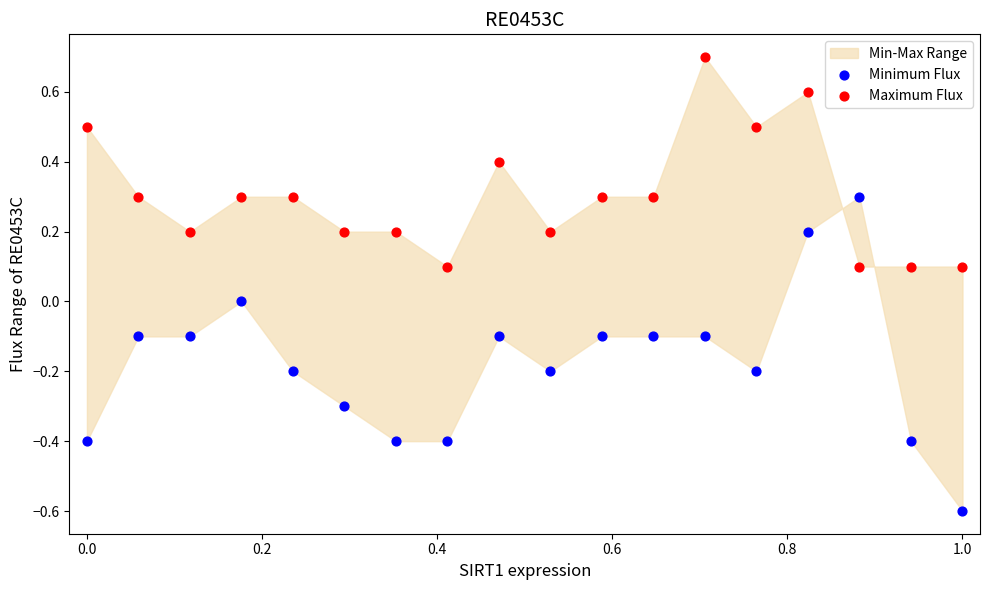

Across all data points, what is the range of X values (max minus min)?

1.0